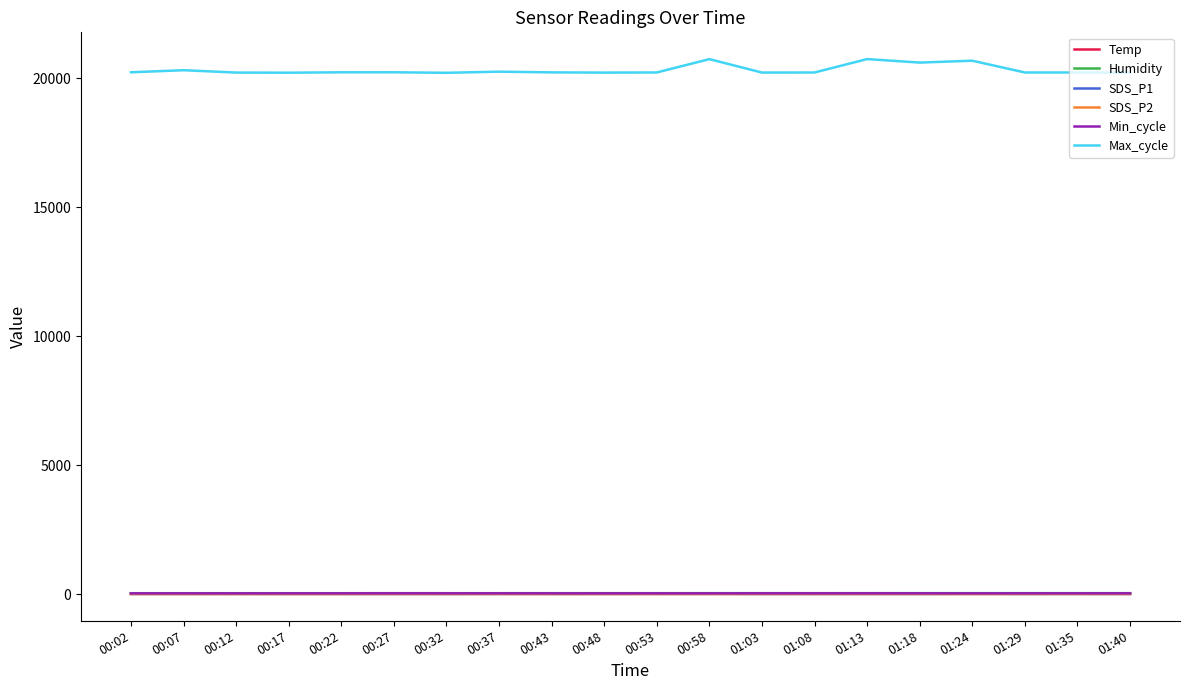

True or false: Humidity and SDS_P1 intersect in this chart.

False